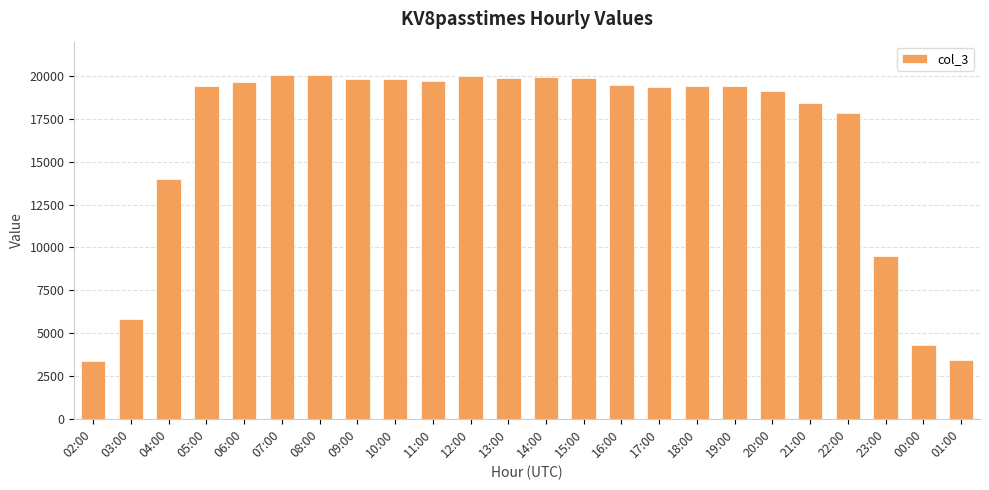

What is the label of the 18th bar from the right?

08:00